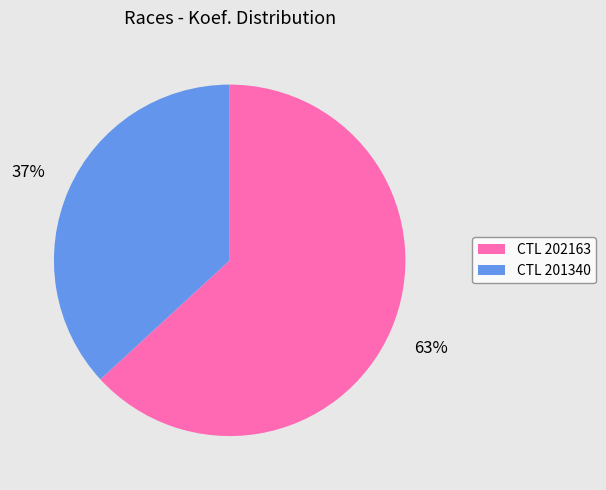

Which slice is the largest?

CTL 202163